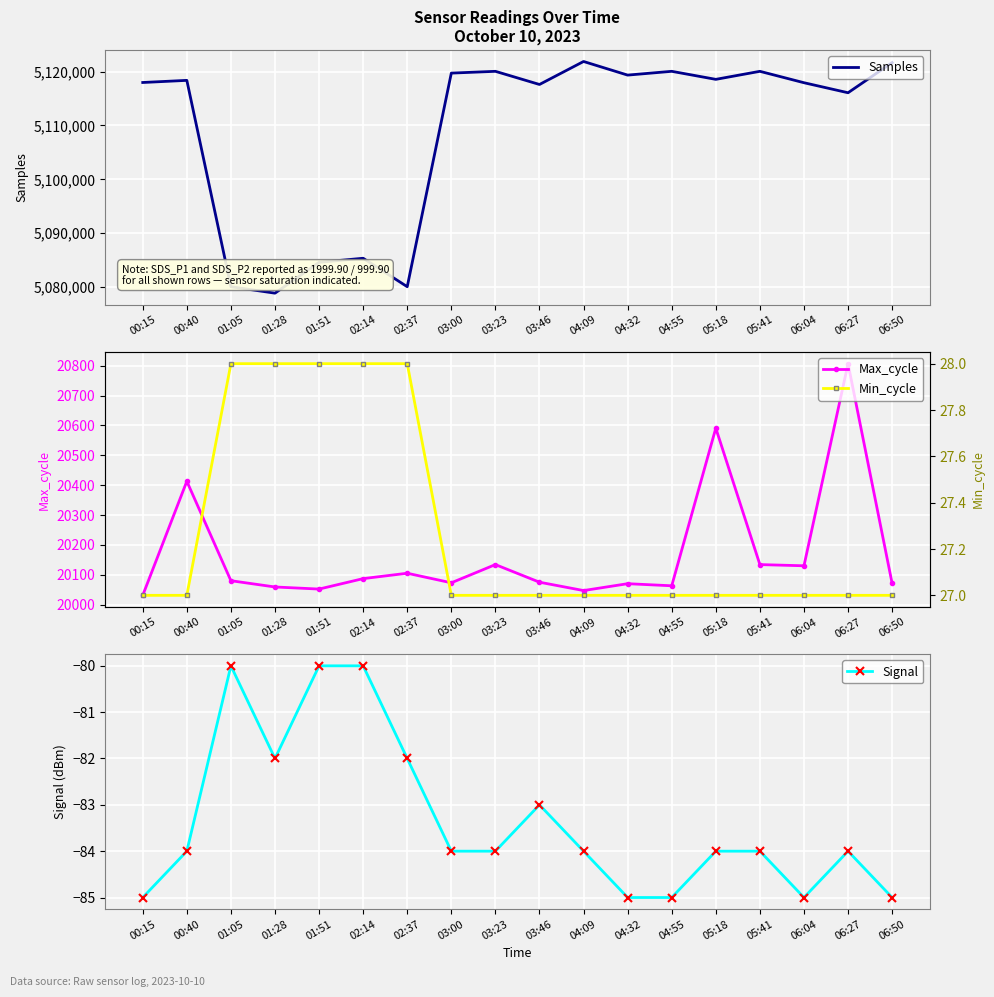

True or false: Max_cycle and Min_cycle cross at least once.

False